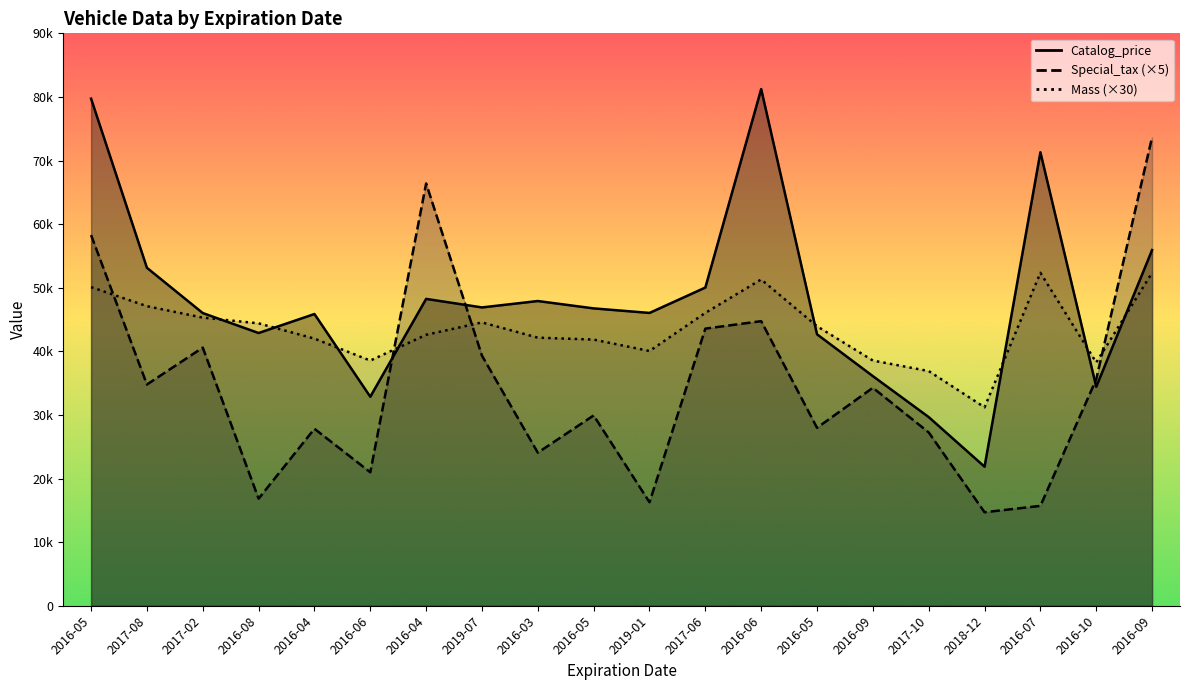

Which series ends up on top after the final intersection of Catalog_price and Mass?

Catalog_price